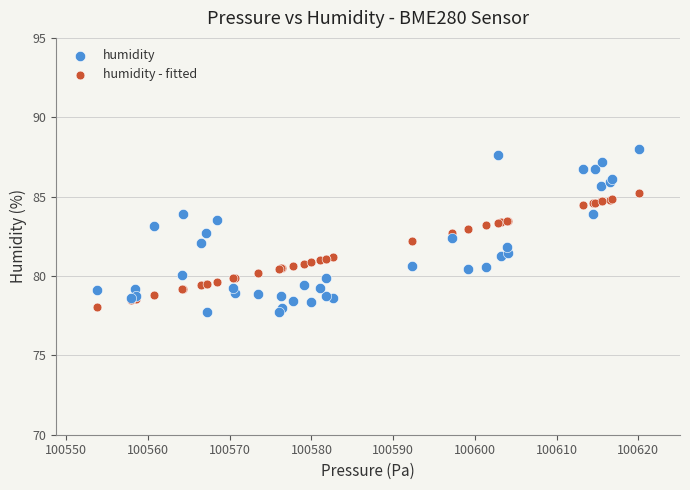

Which series has the largest Y range (max minus min)?

humidity